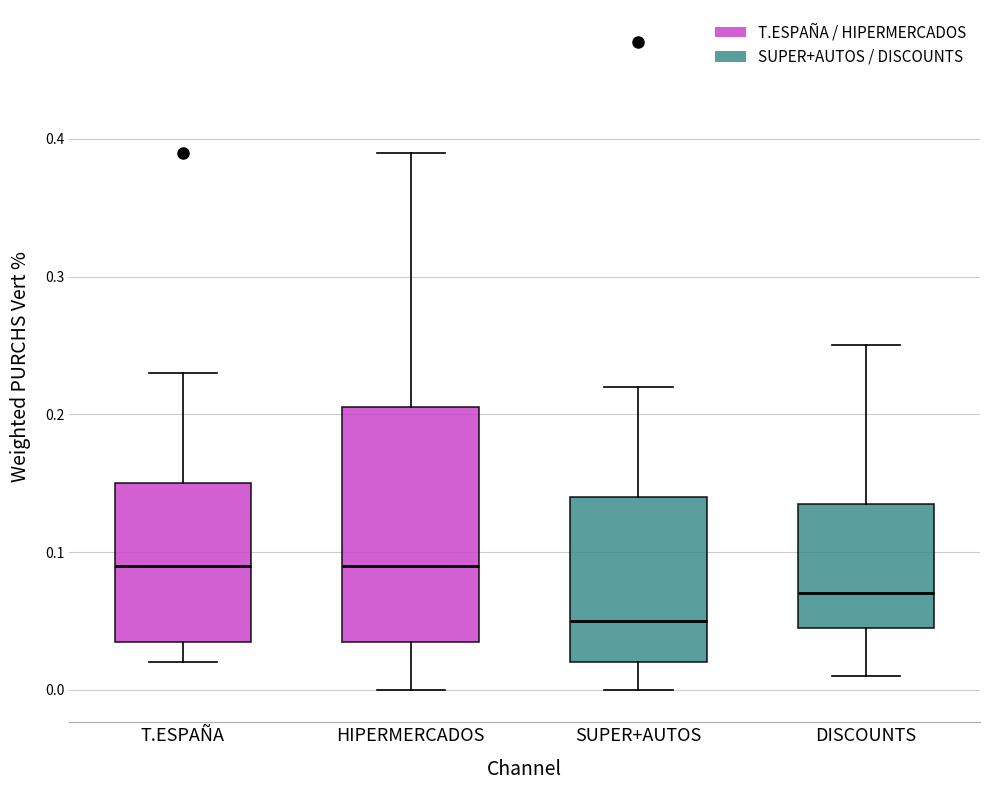

Reading left to right, transcribe this box plot: for each box, give where its median line is, the range the box spans, and where its two whiskers end, as read against the y-axis. The values are not printed on the chart, so give them approximately, as read against the axis.

T.ESPAÑA: median 0.09, box 0.04 to 0.15, whiskers 0.02 to 0.23
HIPERMERCADOS: median 0.09, box 0.04 to 0.21, whiskers 0.00 to 0.39
SUPER+AUTOS: median 0.05, box 0.02 to 0.14, whiskers 0.00 to 0.22
DISCOUNTS: median 0.07, box 0.05 to 0.14, whiskers 0.01 to 0.25